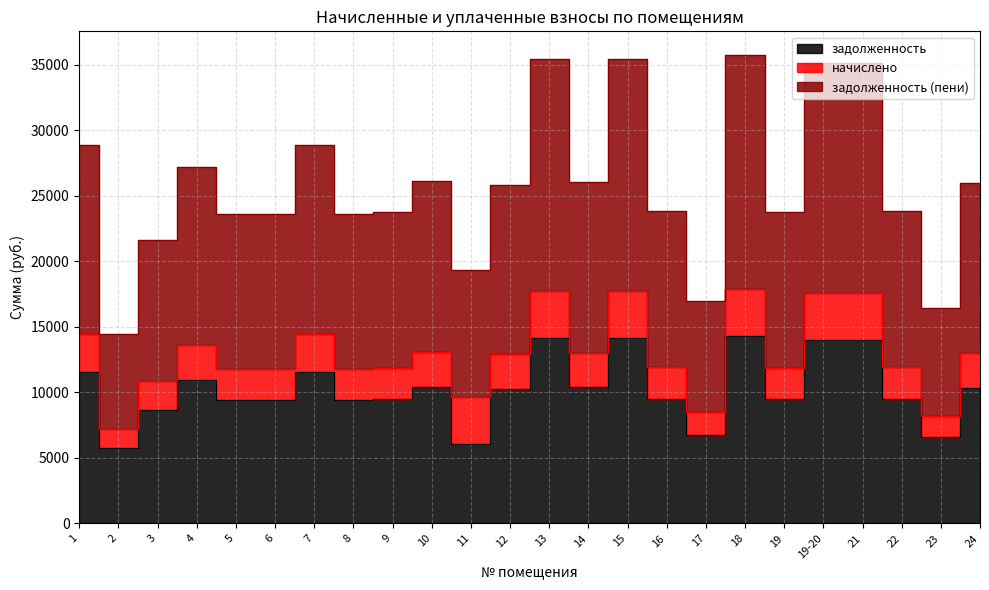

True or false: задолженность (пени) and задолженность intersect in this chart.

False